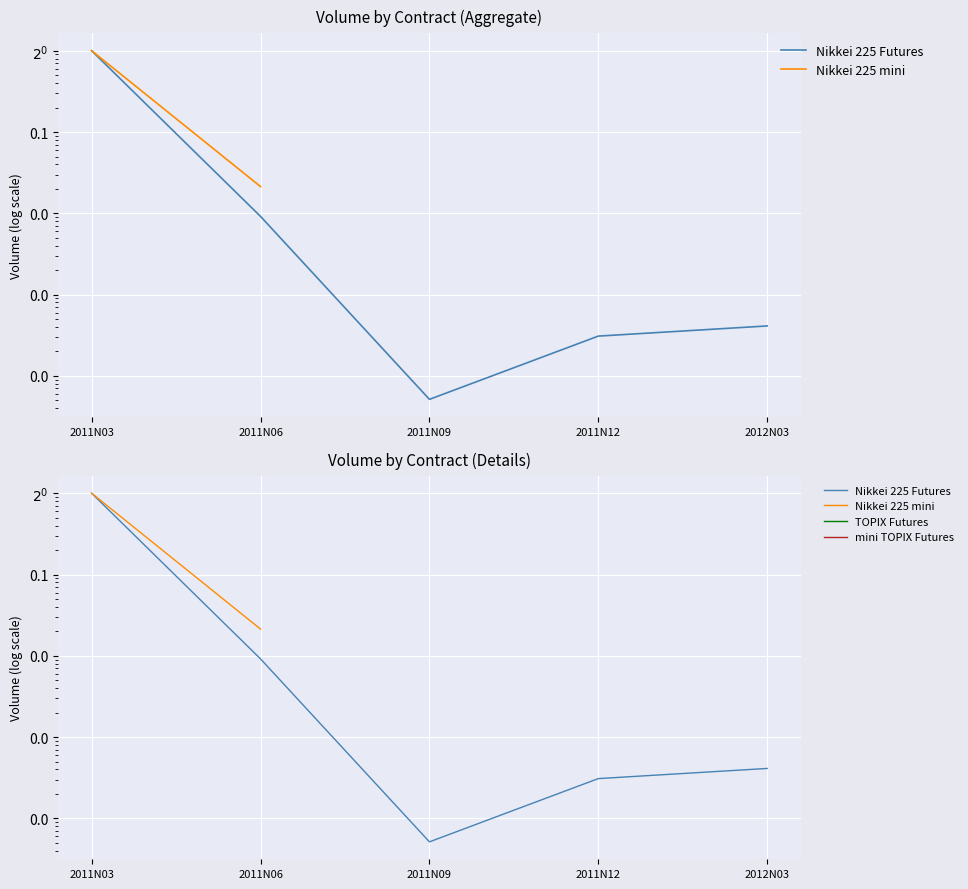

At how many categories does at least one series exceed 0?

5